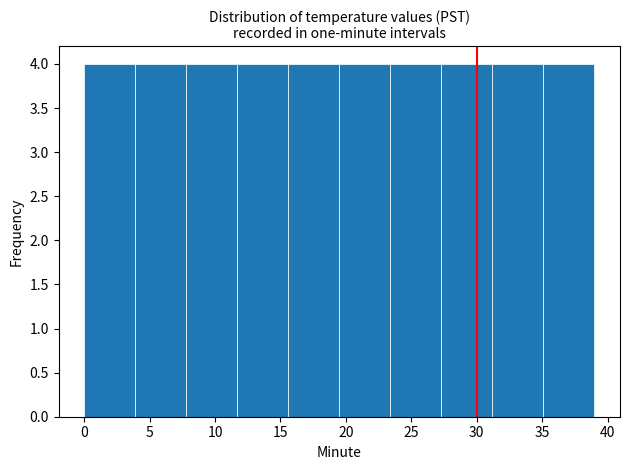

How tall is the bar that spans 19.5 to 23.4 on the x-axis? Neither the bar edges nor the heights are printed on the chart, so give them approximately, as read against the axes.

4